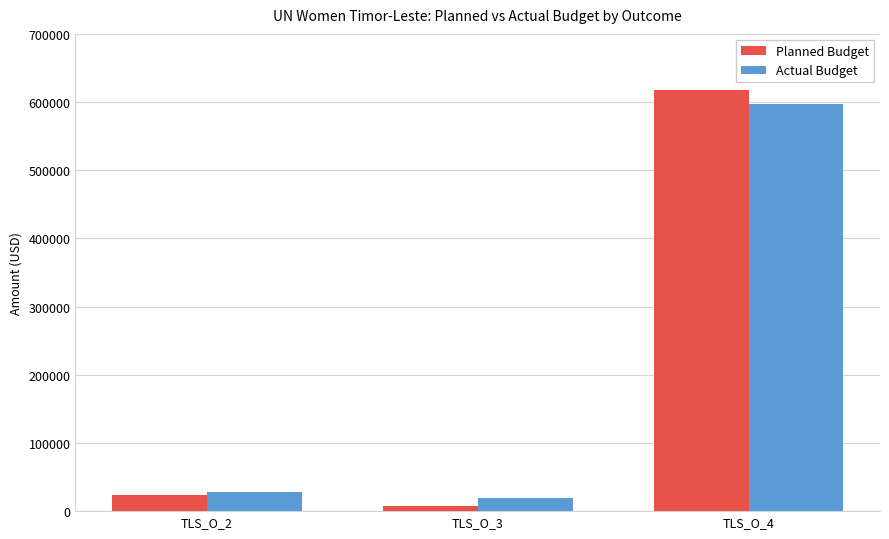

Between TLS_O_3 and TLS_O_4, which series saw the biggest shift?

Planned Budget